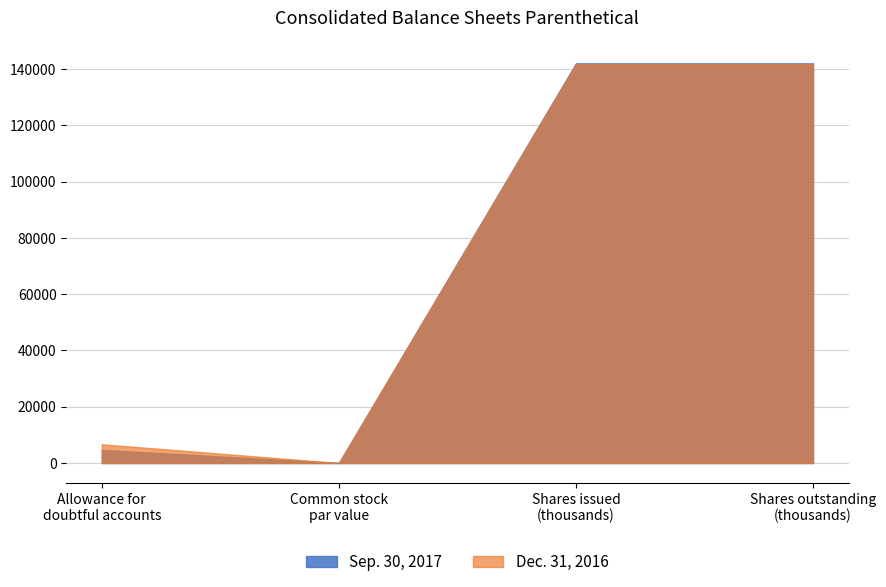

Count the number of categories in the chart.

4